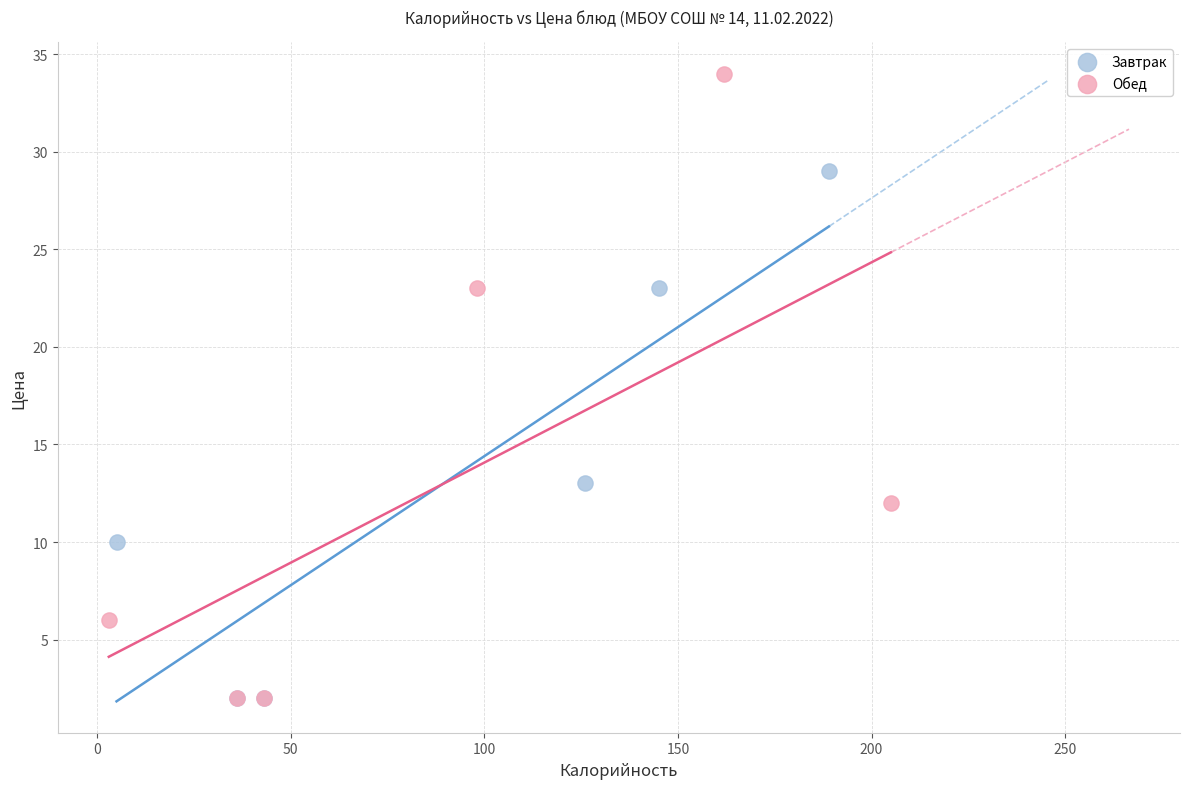

Which series has the largest Y range (max minus min)?

Обед